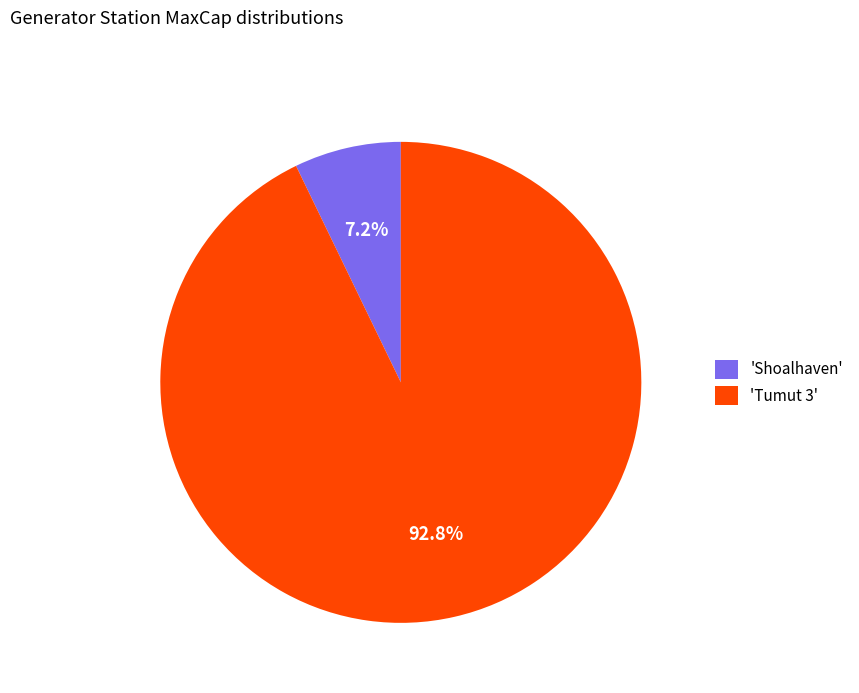

Between 'Shoalhaven' and 'Tumut 3', which is larger?

'Tumut 3'